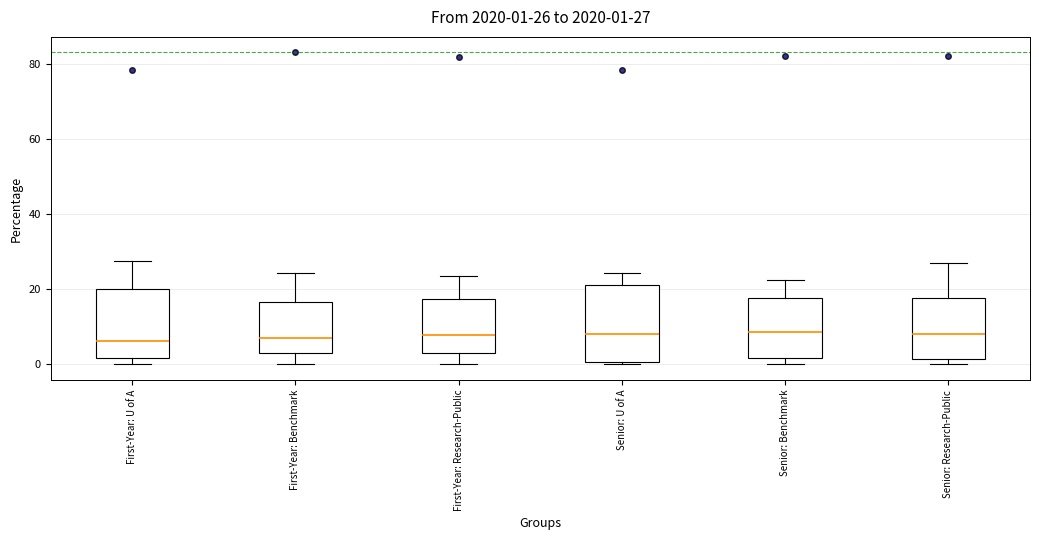

Which box is the tallest, from its lower edge to its upper edge?

Senior: U of A